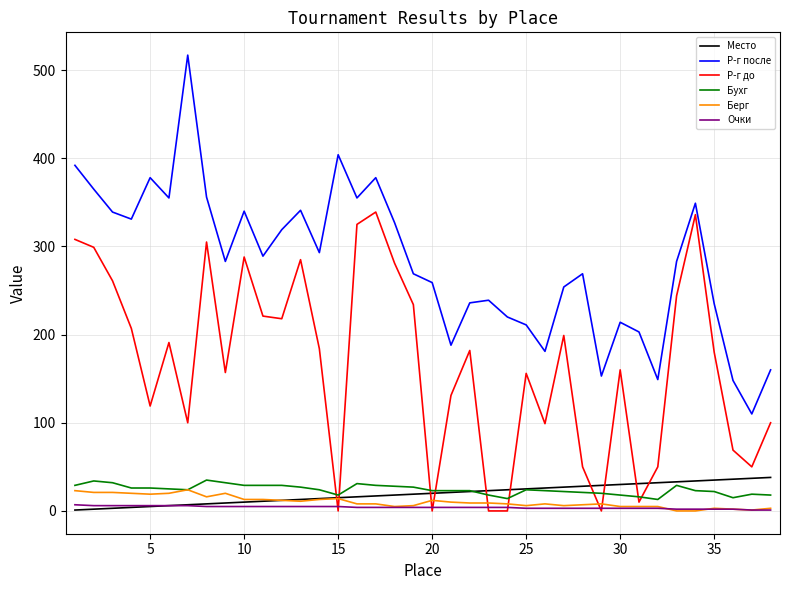

What is the maximum value for Бухг?

35